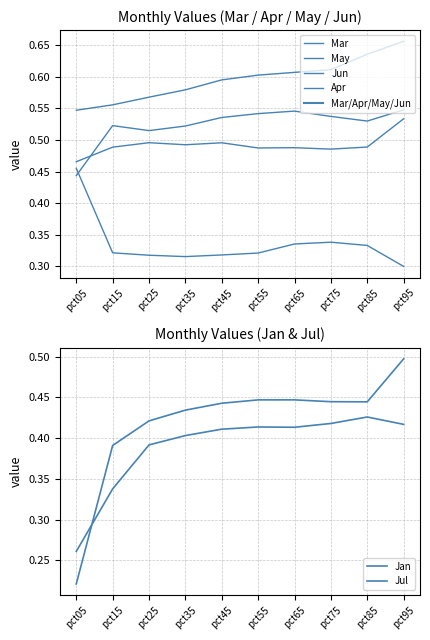

True or false: Jun and Apr intersect in this chart.

True